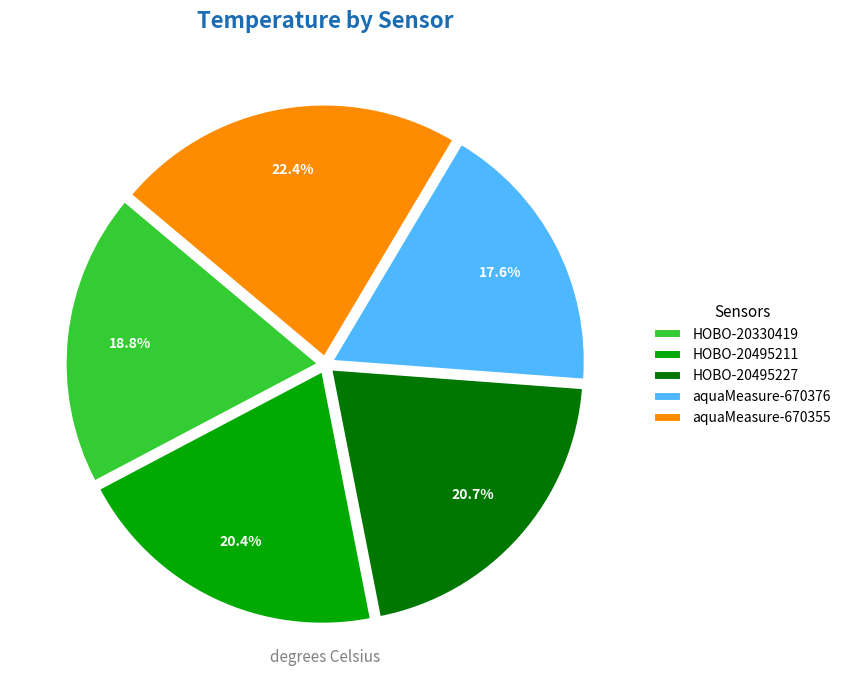

Which slice is the largest?

aquaMeasure-670355